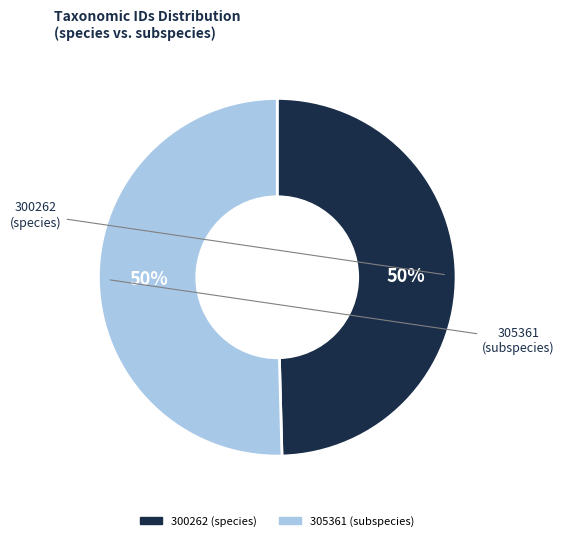

Which category has the smallest portion of the pie?

300262